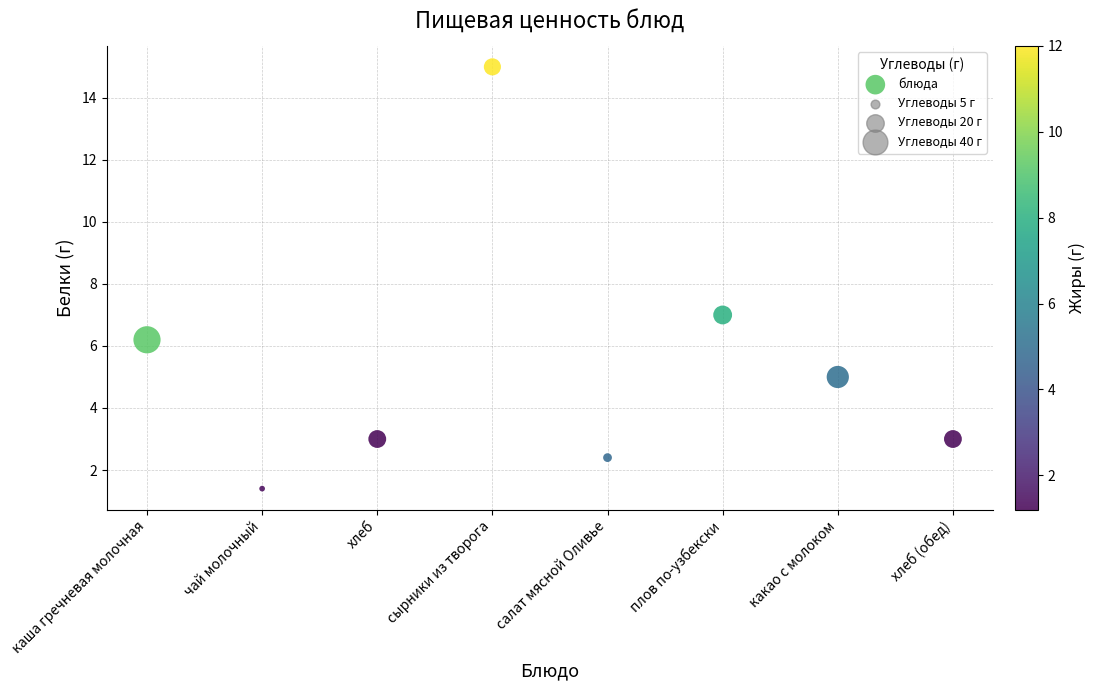

What Y value in the scatter plot is closest to 8?

7.0